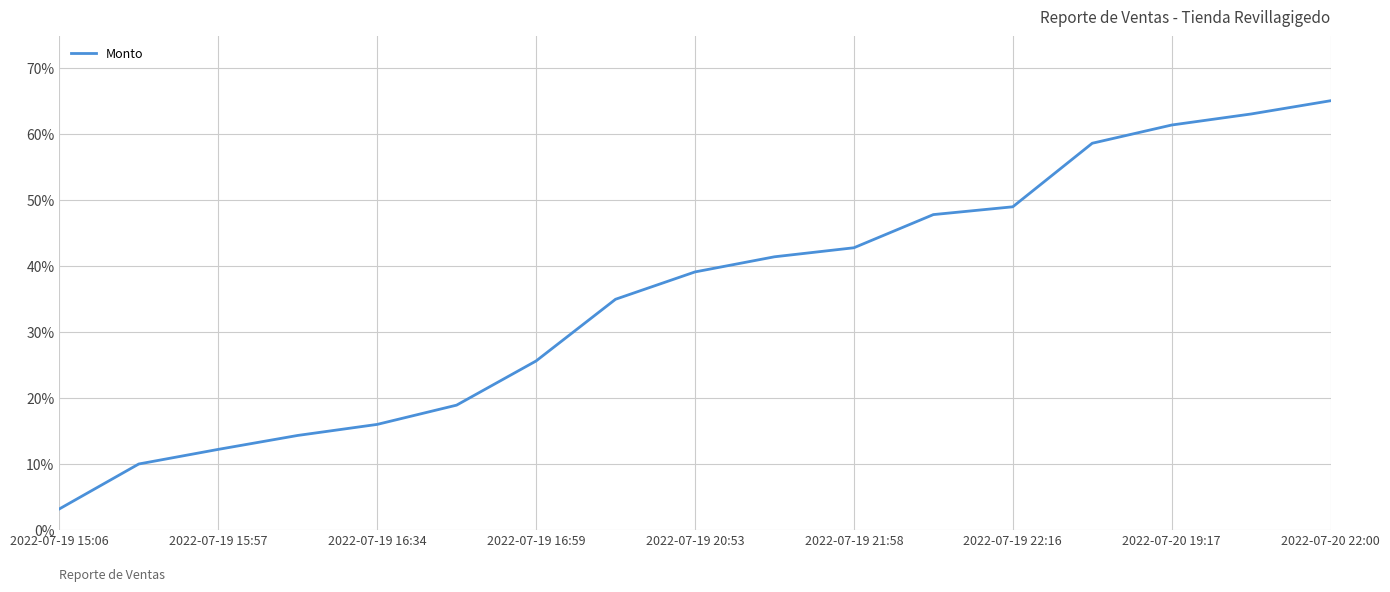

True or false: there are more than 1 points higher than both neighbors.

False